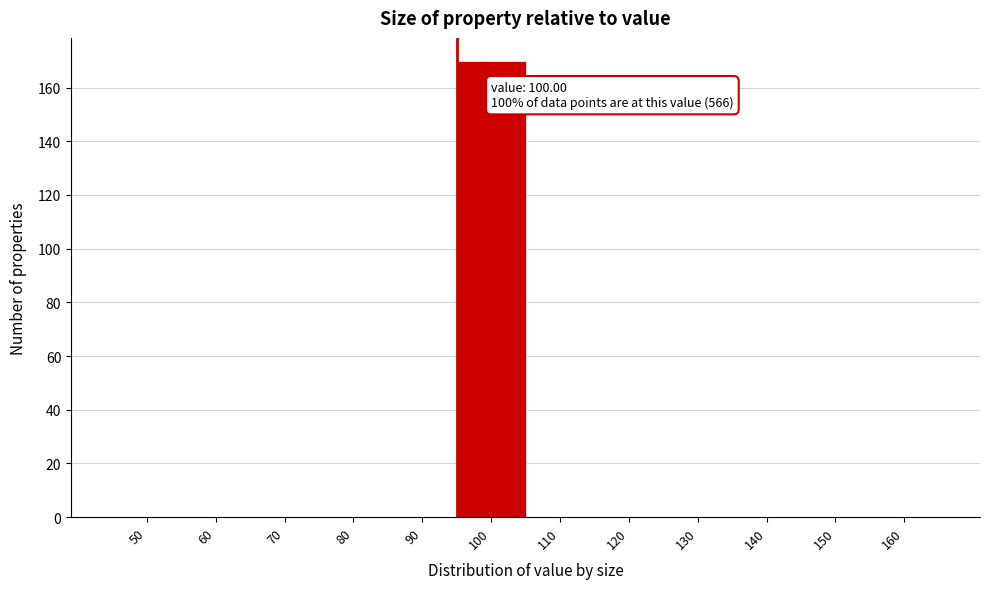

Reading left to right, what are all the values shown in this chart?

50=0	60=0	70=0	80=0	90=0	100=170	110=0	120=0	130=0	140=0	150=0	160=0